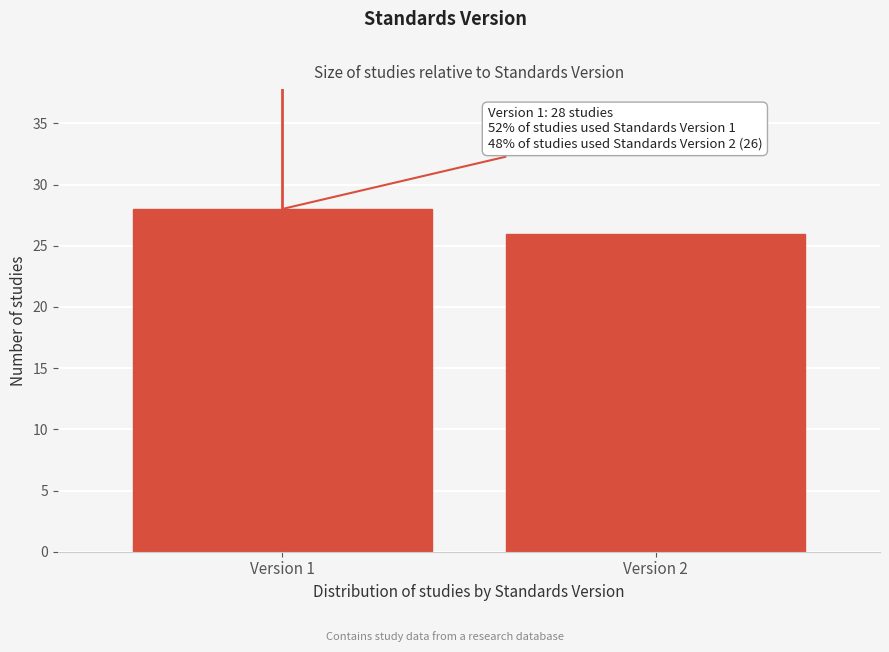

Reading left to right, transcribe all the data shown in this chart.

Version 1=28	Version 2=26